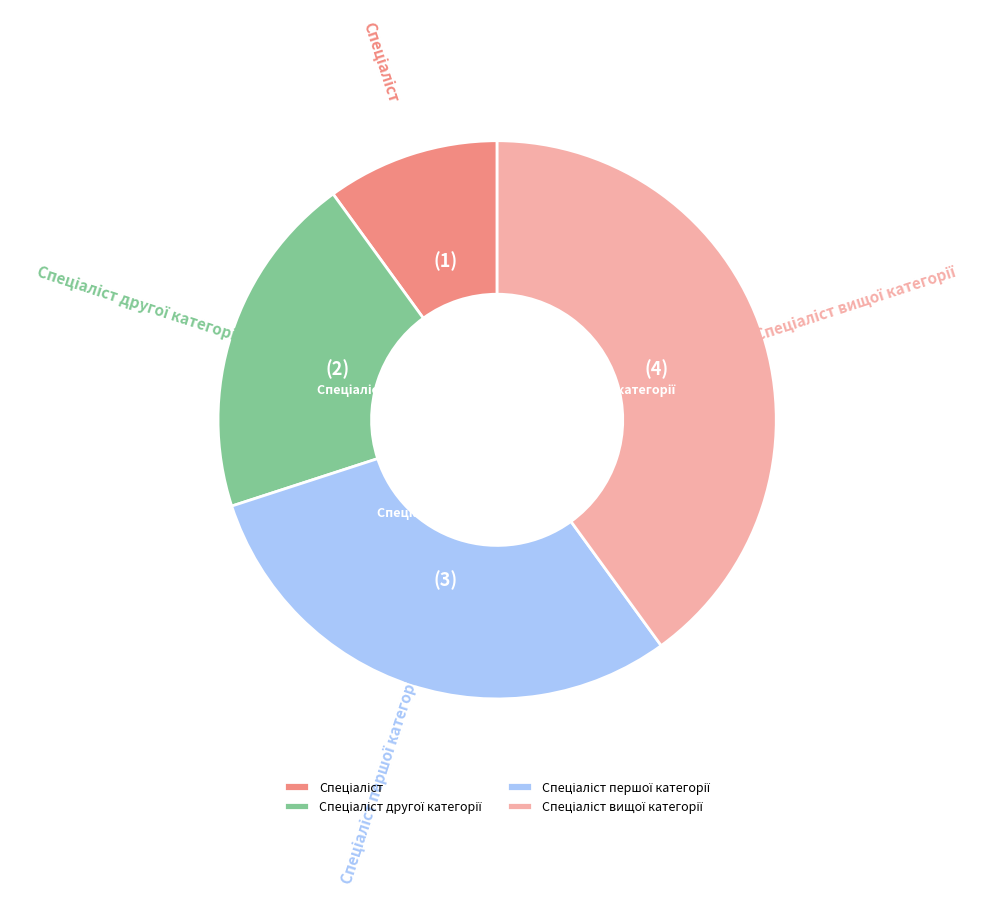

Is there any slice that represents more than half of the pie?

No